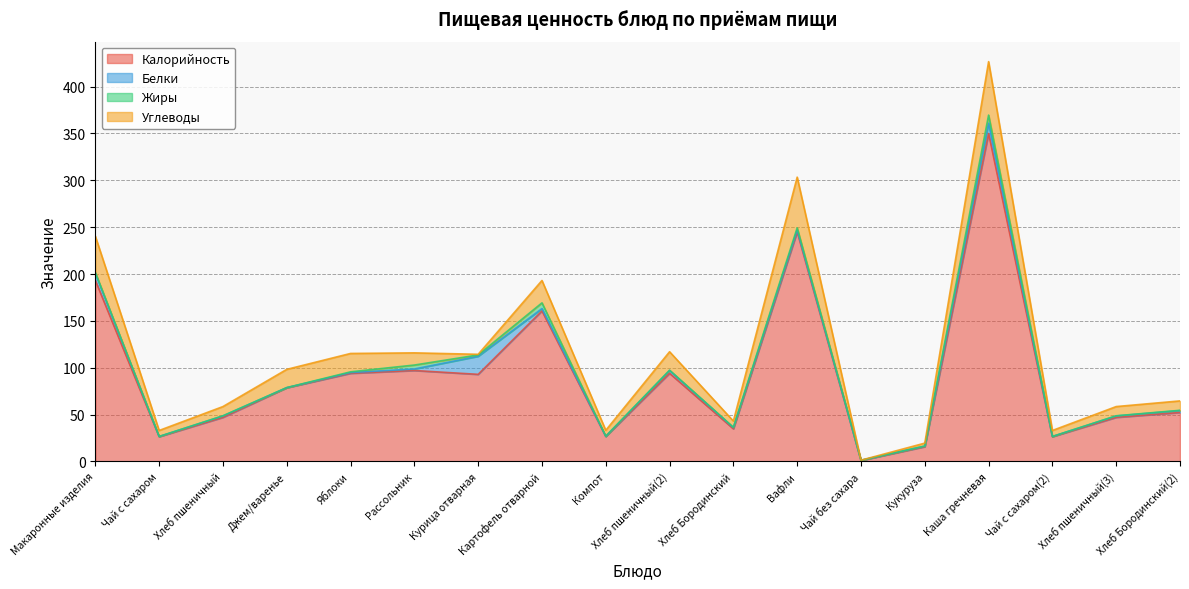

At which category does Углеводы reach its first local peak?

Яблоки